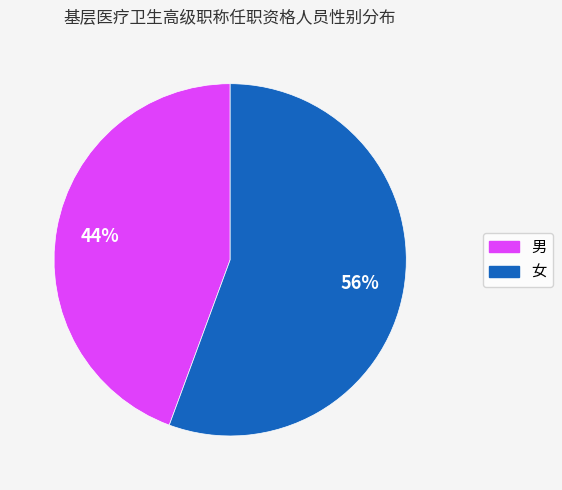

What is the smallest slice in the pie chart?

男